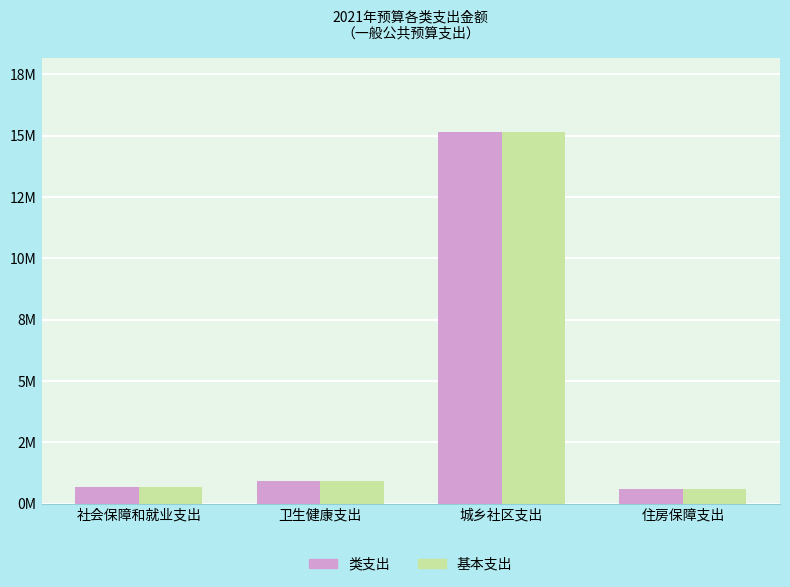

What is the difference between the 基本支出 values at 卫生健康支出 and 社会保障和就业支出?

241265.8